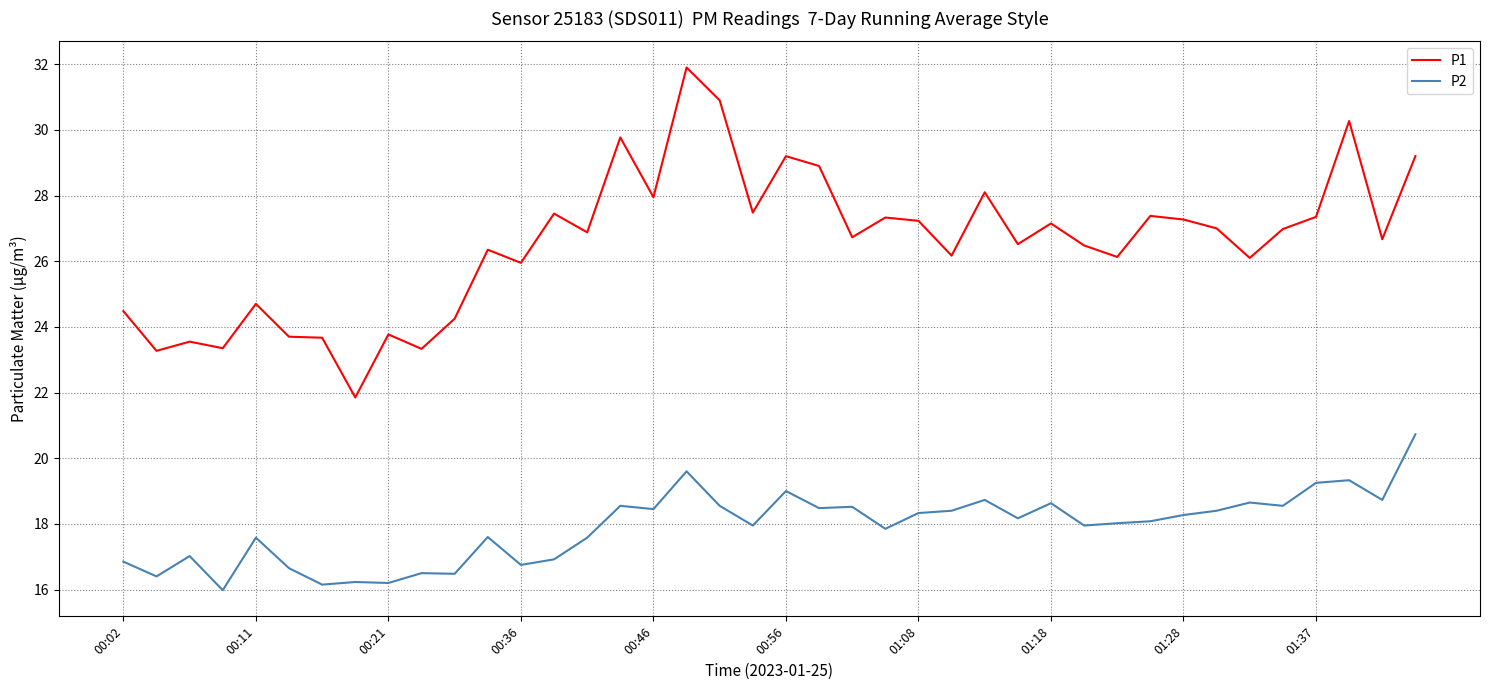

Which series has the largest total across all categories?

P1